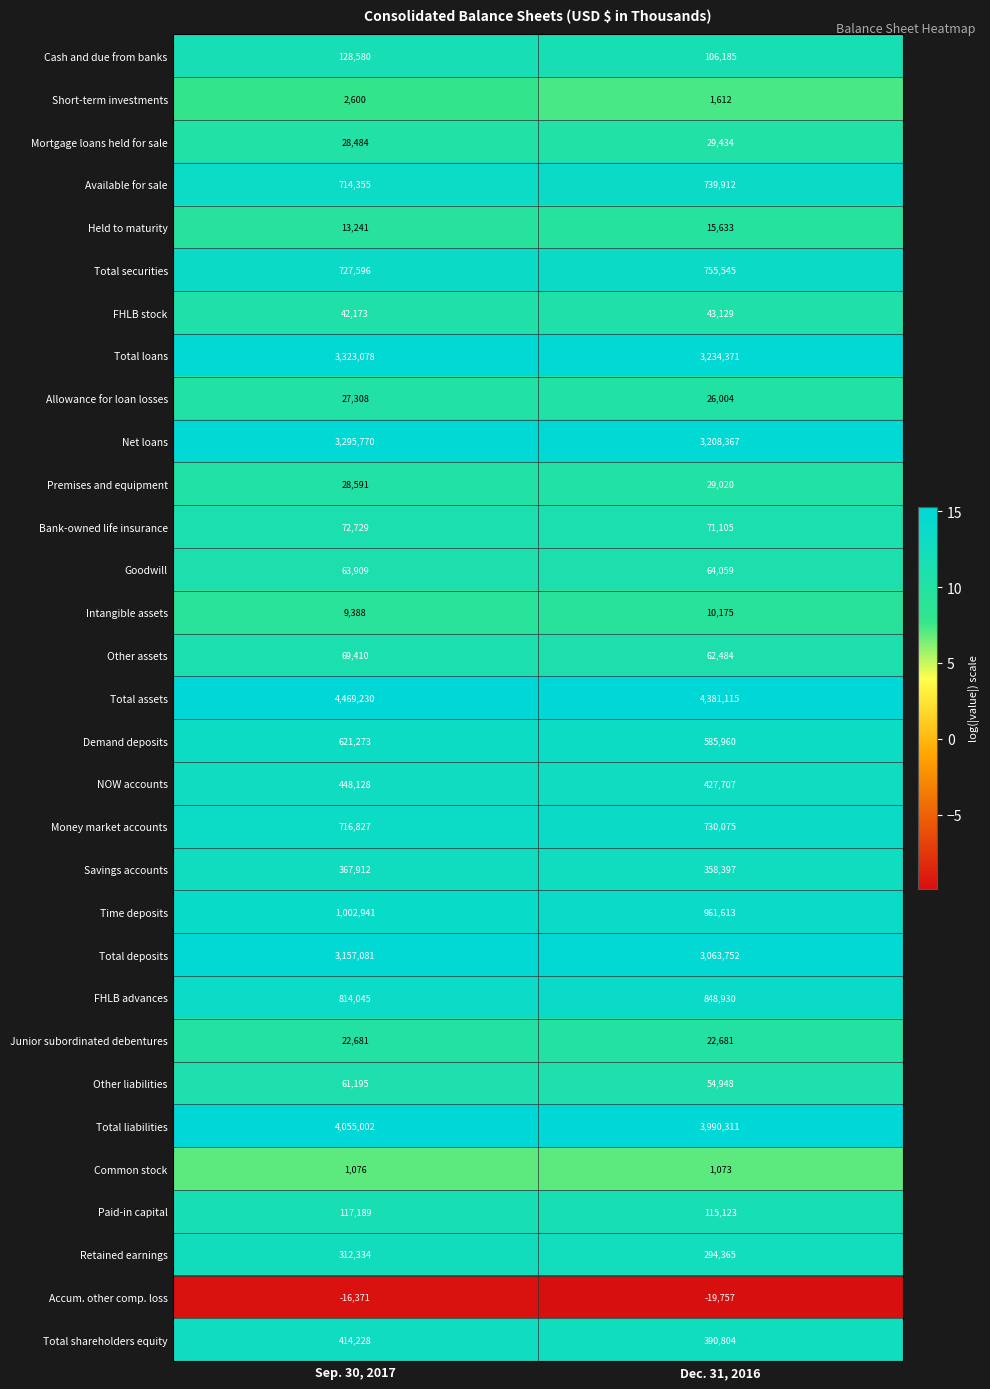

Rank the series at Dec. 31, 2016 from lowest to highest value.

Accum. other comp. loss, Common stock, Short-term investments, Intangible assets, Held to maturity, Junior subordinated debentures, Allowance for loan losses, Premises and equipment, Mortgage loans held for sale, FHLB stock, Other liabilities, Other assets, Goodwill, Bank-owned life insurance, Cash and due from banks, Paid-in capital, Retained earnings, Savings accounts, Total shareholders equity, NOW accounts, Demand deposits, Money market accounts, Available for sale, Total securities, FHLB advances, Time deposits, Total deposits, Net loans, Total loans, Total liabilities, Total assets